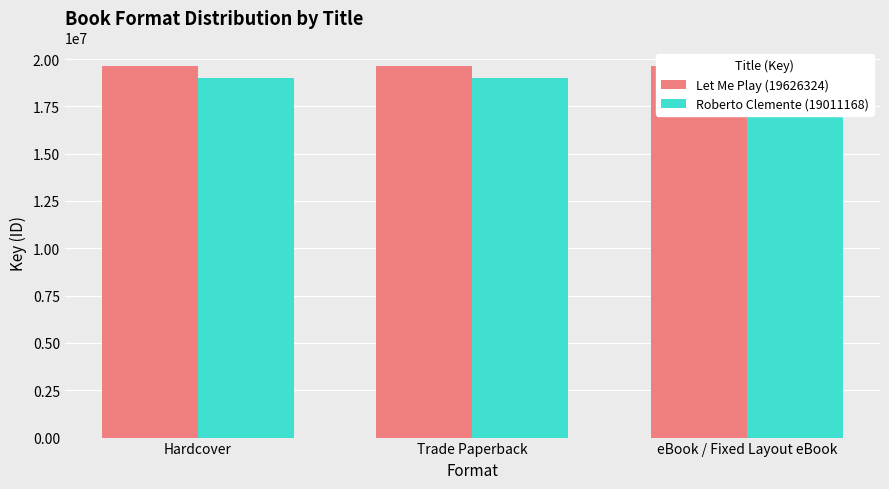

What is the total value across all series at Trade Paperback?

38637492